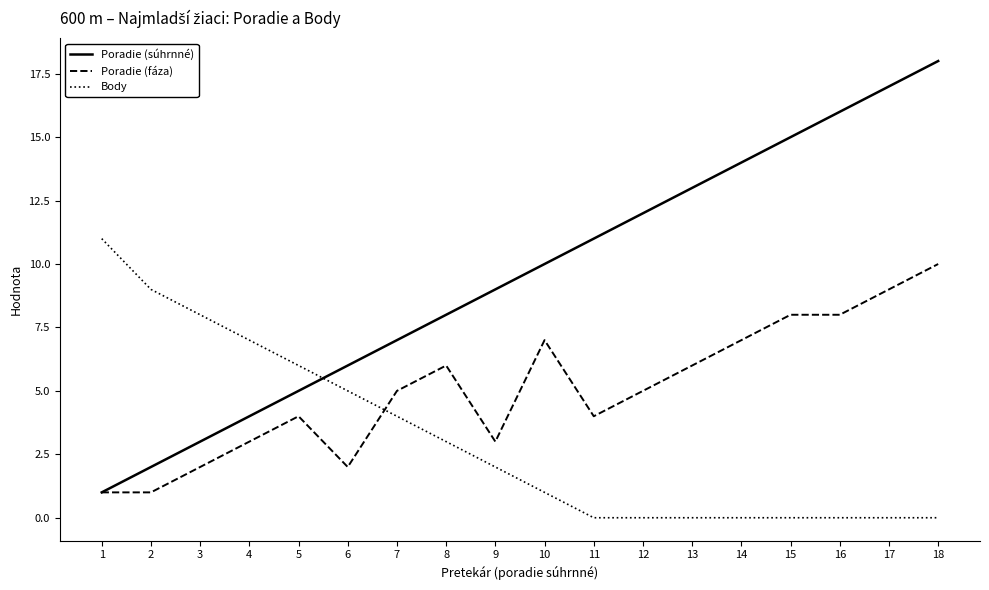

What is the difference between the highest and lowest values at 12?

12